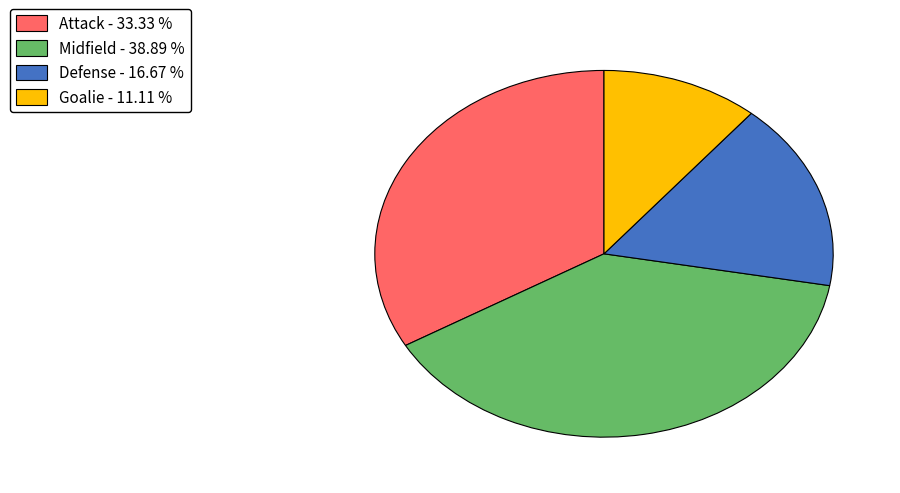

Does any single category account for the majority?

No